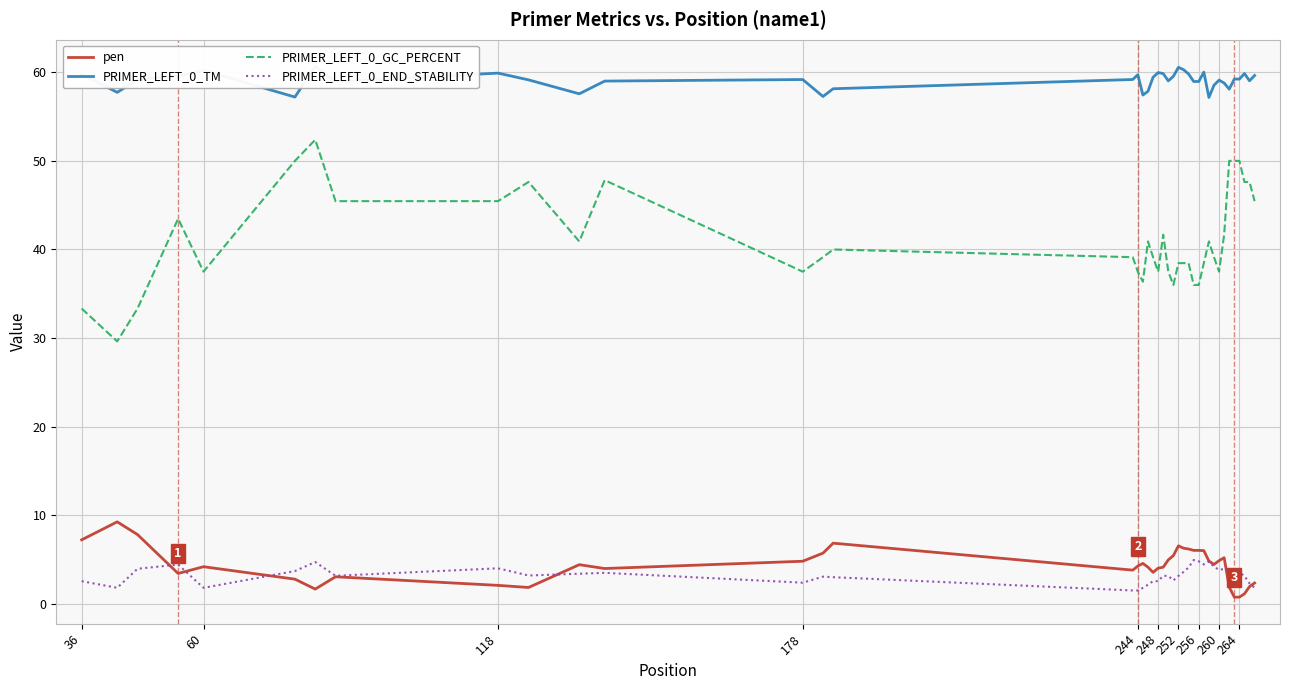

True or false: PRIMER_LEFT_0_END_STABILITY has more than 1 points higher than both neighbors.

True